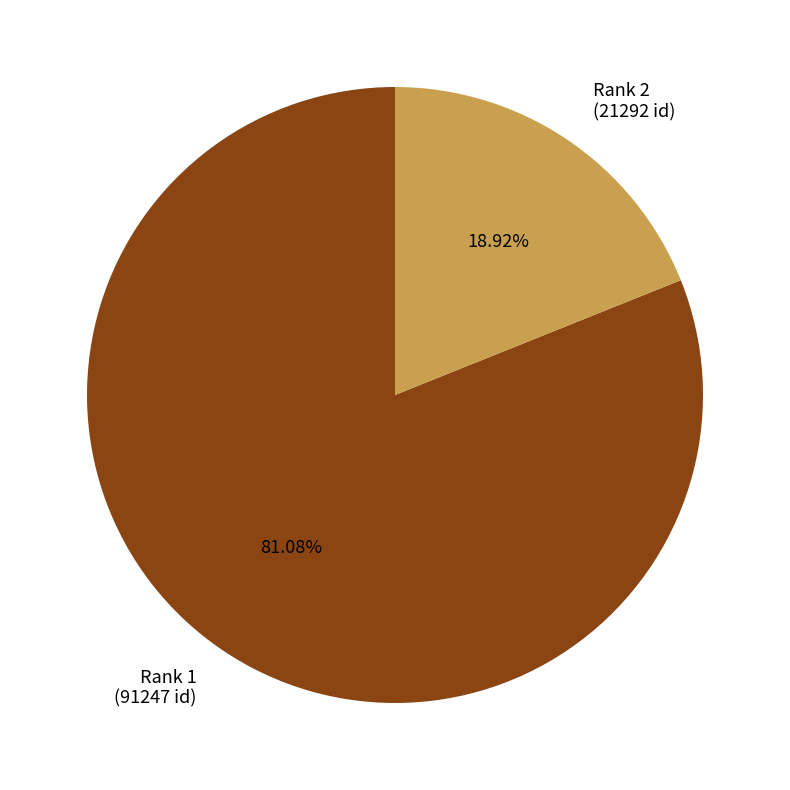

Is Rank 1 (91247 id) the majority of the pie?

Yes